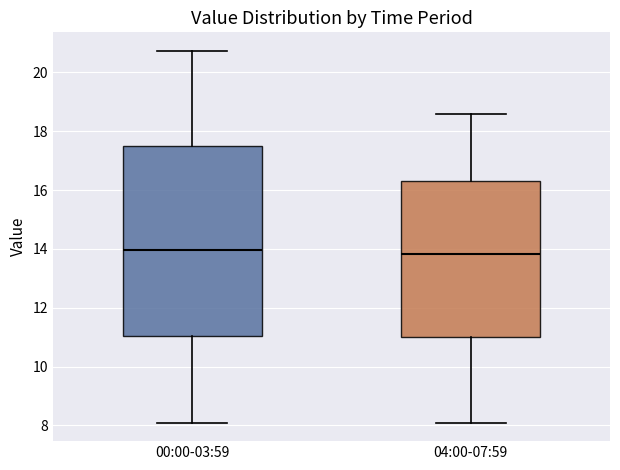

Reading left to right, read every box against the y-axis: the position of its median line, the range the box covers, and the ends of its whiskers. The values are not printed on the chart, so give them approximately, as read against the axis.

00:00-03:59: median 14.0, box 11.0 to 17.4, whiskers 8.2 to 20.8
04:00-07:59: median 13.8, box 11.0 to 16.4, whiskers 8.2 to 18.6